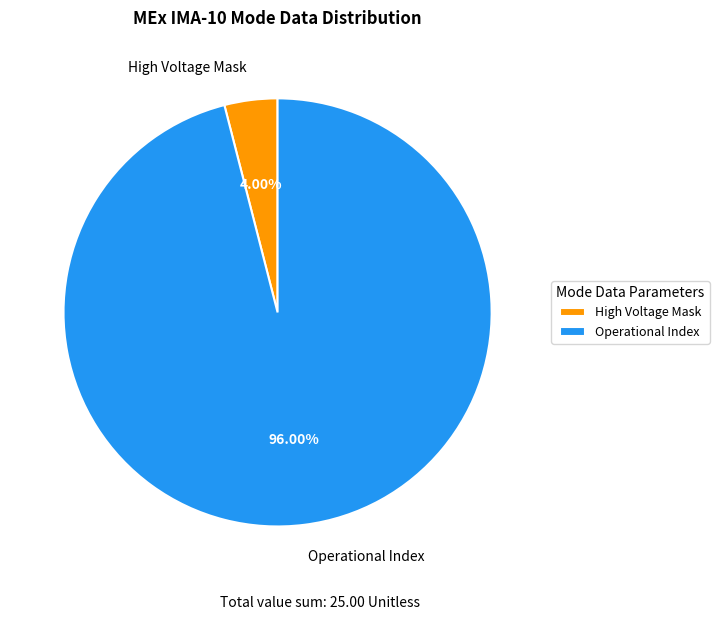

Which slice represents more than half of the pie?

Operational Index